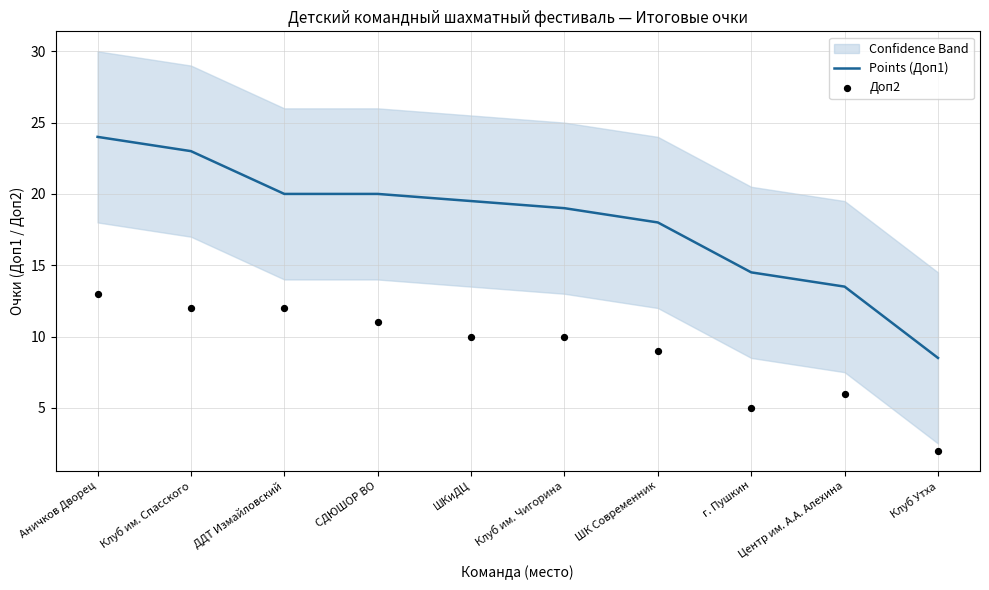

What are all the series names shown in the legend?

Points (Доп1), Доп2